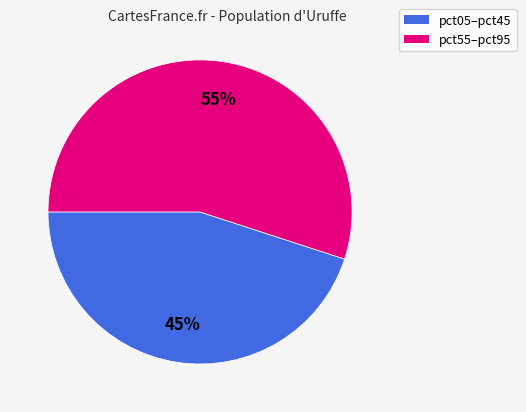

Does any single category account for the majority?

Yes